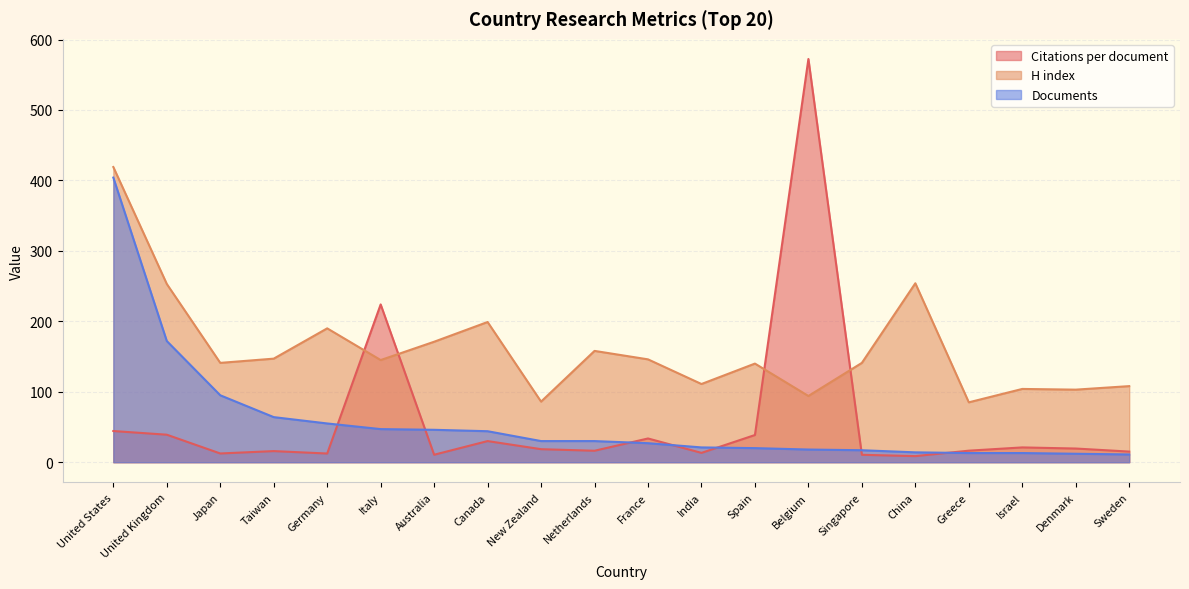

The Citations per document series shows 39.0 at United Kingdom. True or false?

True